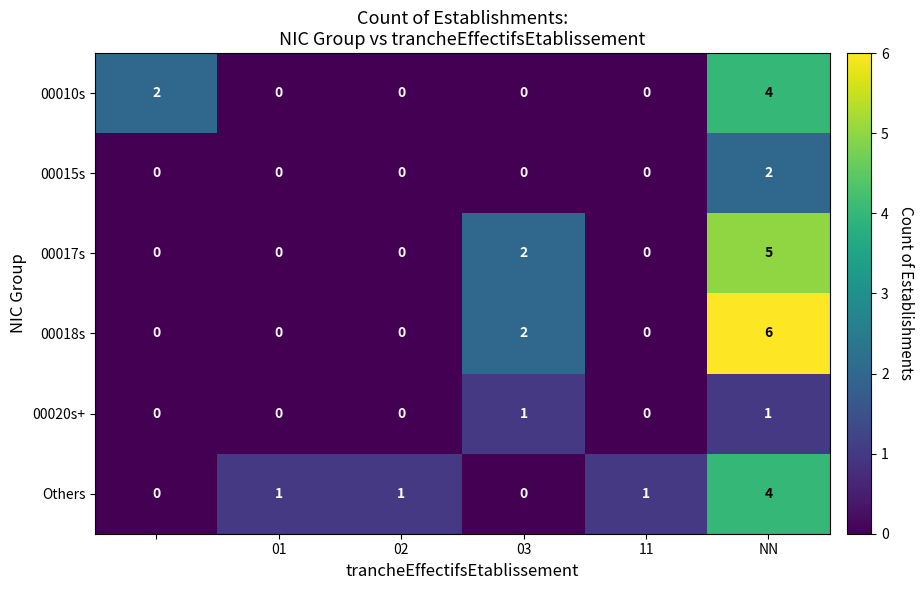

What is the difference between the maximum and minimum values in the 00017s series?

5